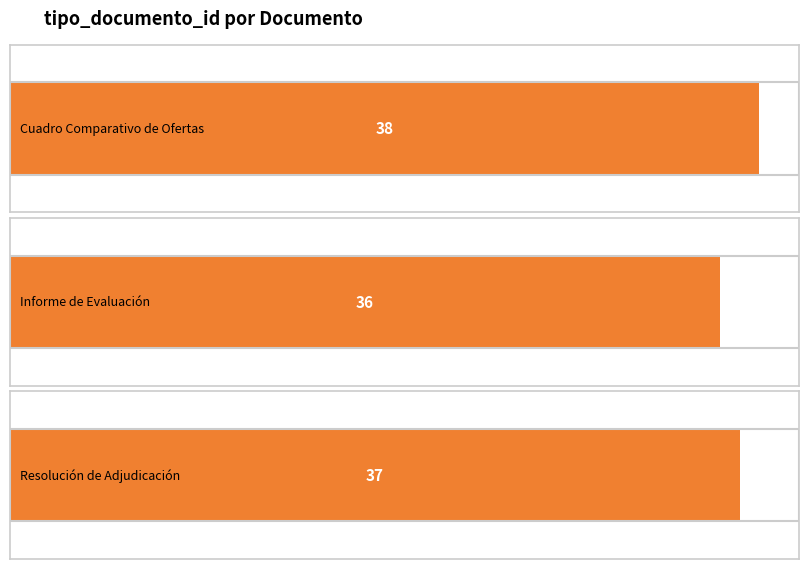

How many values are between 36 and 38?

3